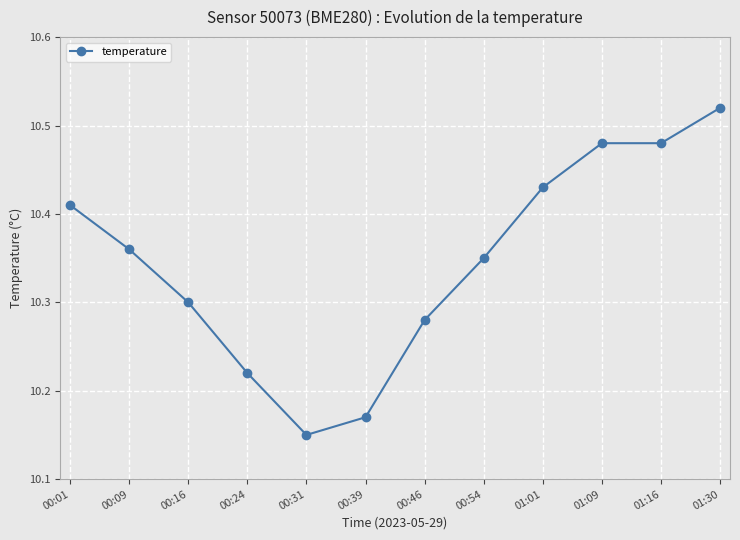

At which category does the chart reach its minimum across all series?

00:31